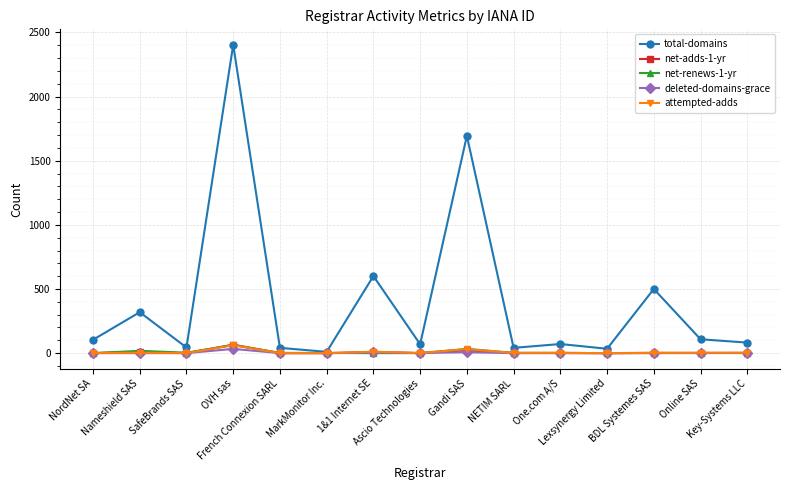

What is the highest value of the total-domains series?

2404